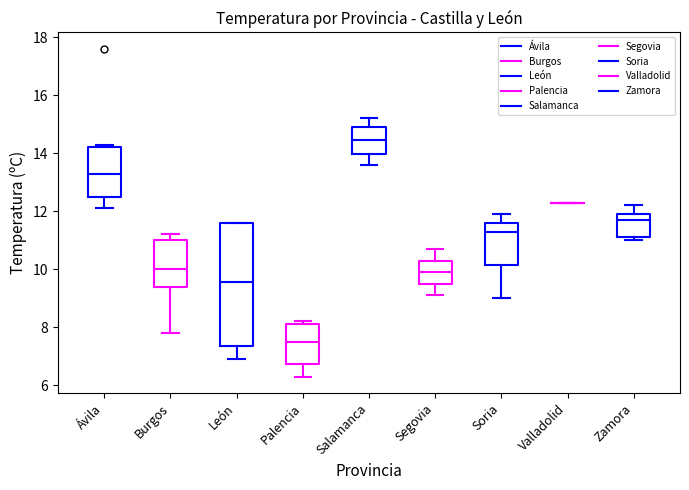

Comparing the boxes themselves (not the whiskers), which one is the tallest?

León